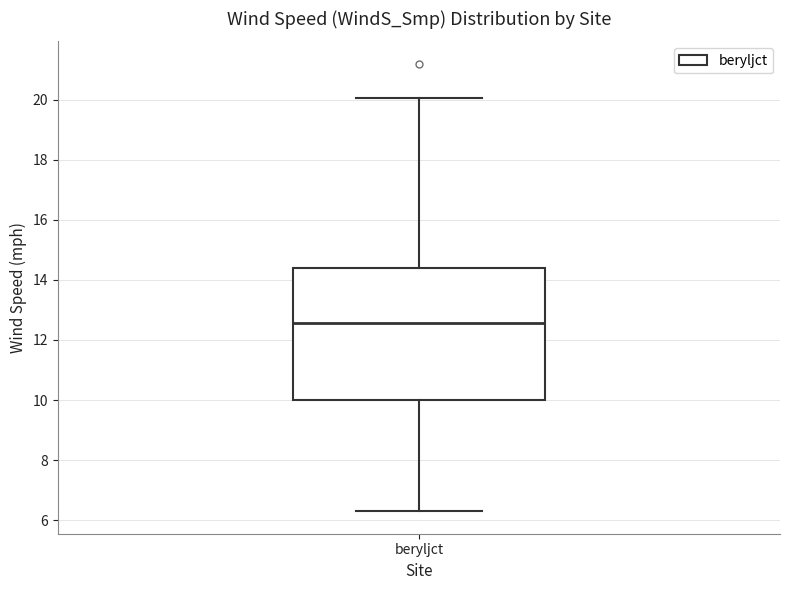

Where does the lower whisker of the box for beryljct end on the y-axis? The values are not printed on the chart, so give them approximately, as read against the axis.

6.2